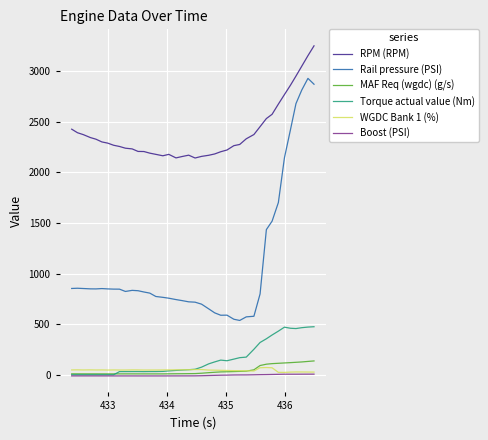

Which series has the largest total across all categories?

RPM (RPM)